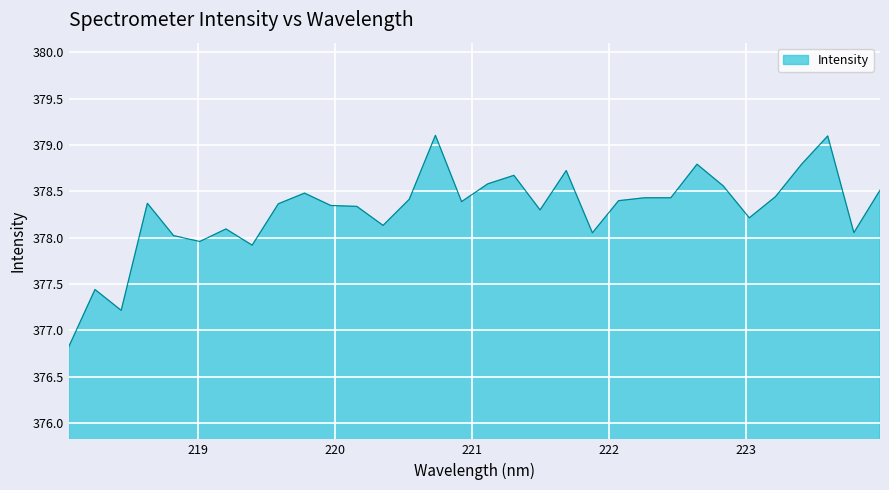

What is the minimum value shown in the chart?

376.8